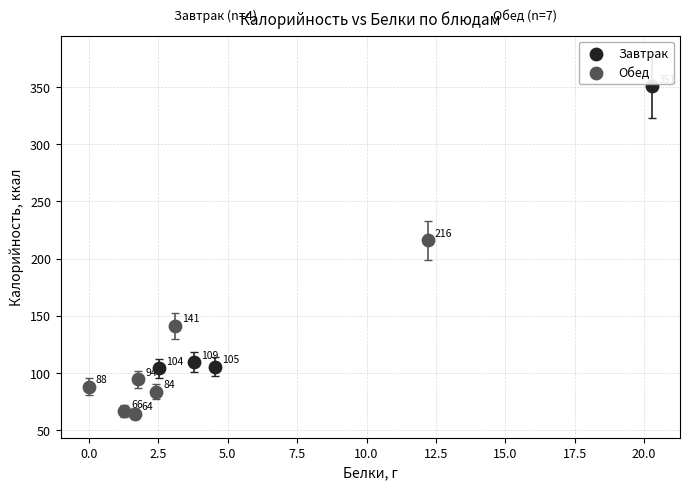

Which series contains the lowest Y value?

Обед